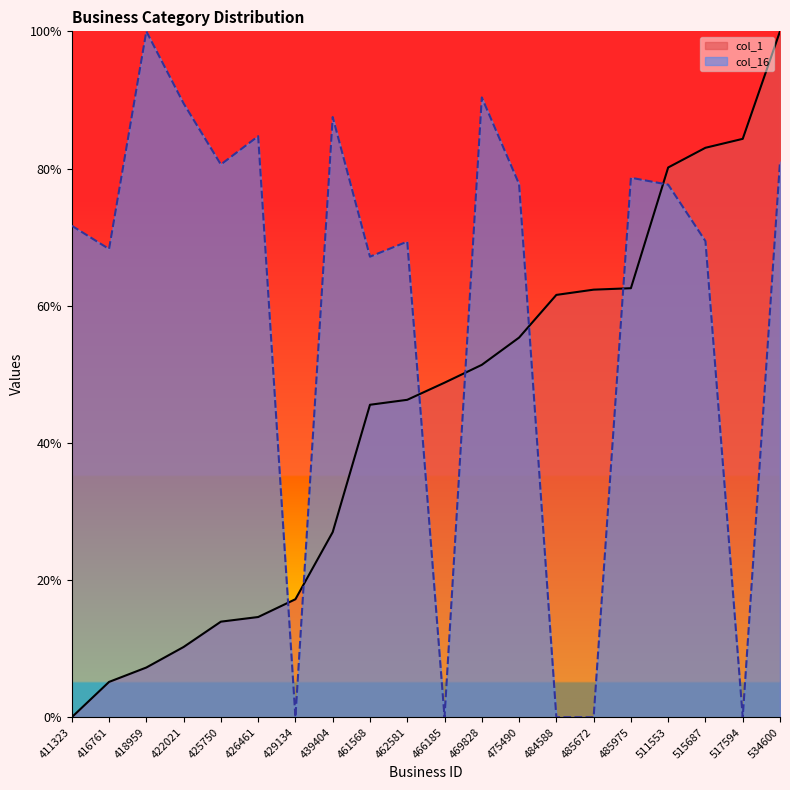

What are all the series names shown in the legend?

col_1, col_16